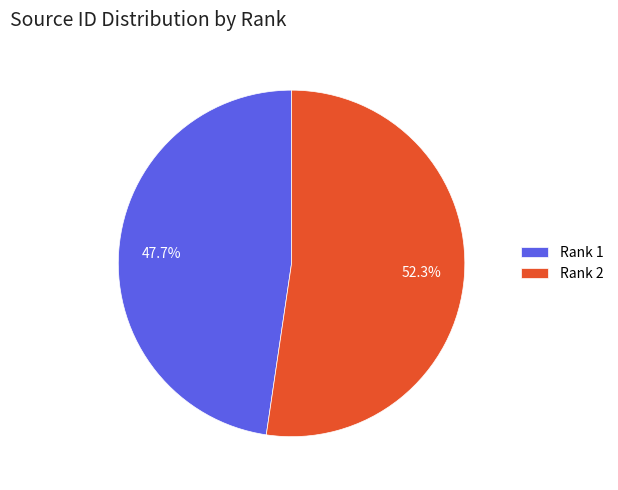

Is there any slice that represents more than half of the pie?

Yes